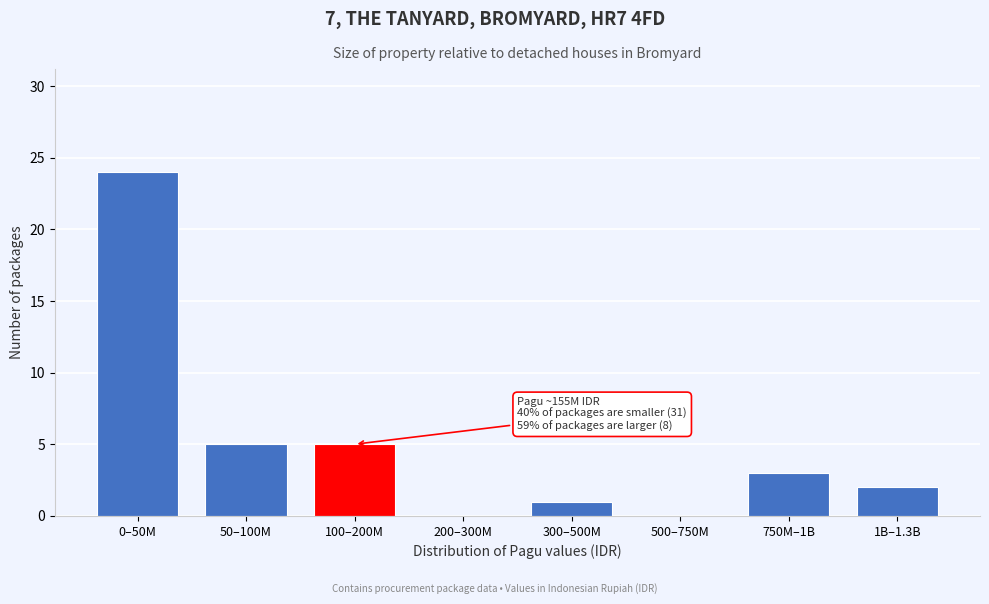

Reading right to left, extract all data points from this chart.

1B–1.3B=2	750M–1B=3	500–750M=0	300–500M=1	200–300M=0	100–200M=5	50–100M=5	0–50M=24